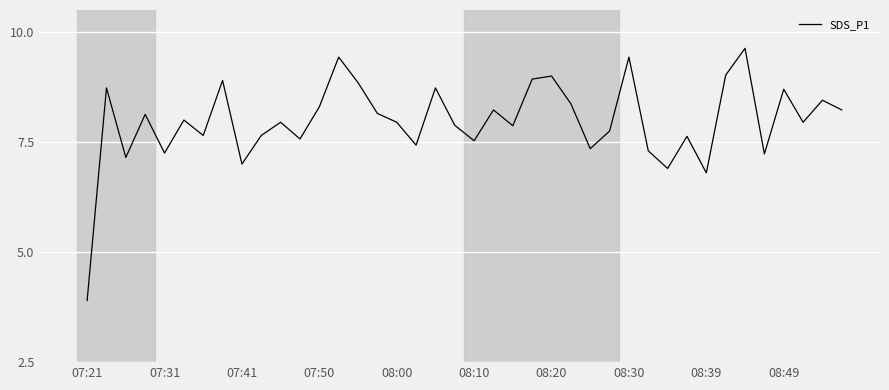

What is the minimum value shown in the chart?

3.9